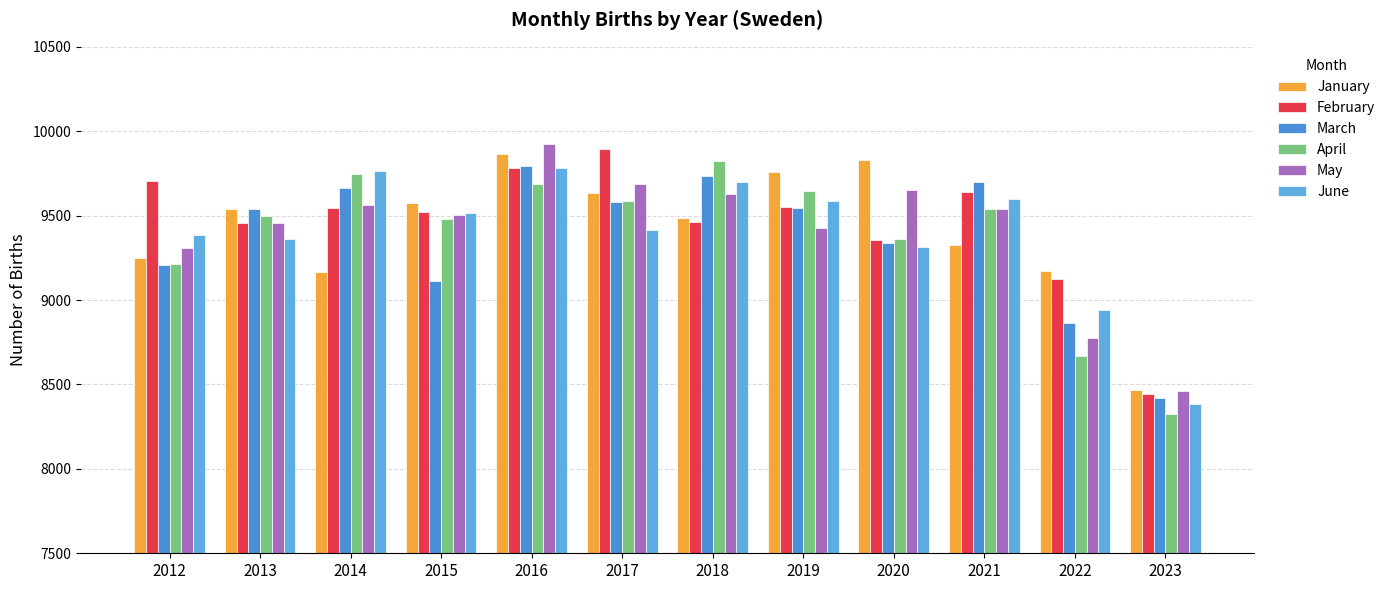

True or false: March has a value of 6603.8 at 2016.

False